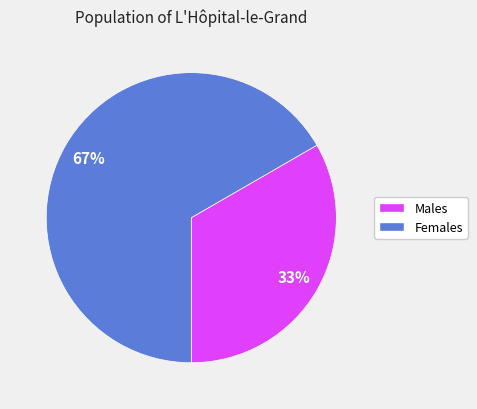

Is there any slice that represents more than half of the pie?

Yes